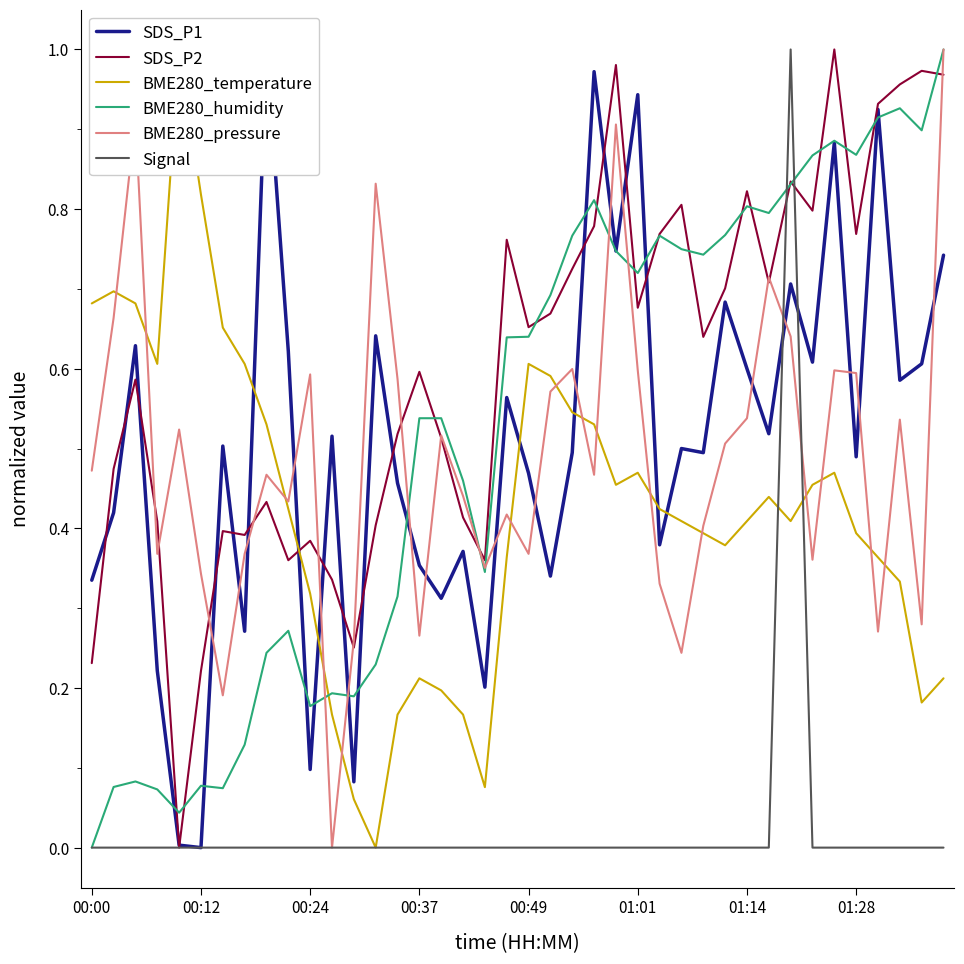

Between 28 and 00:12, which is larger?

28